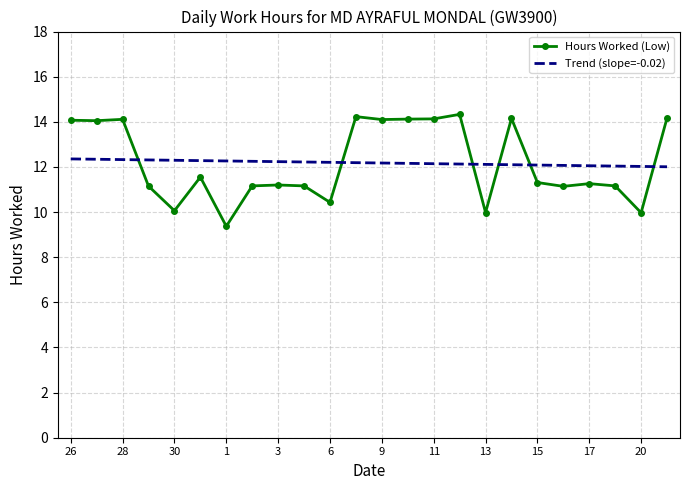

What is the difference between the maximum and minimum values in the Hours Worked (Low) series?

5.0